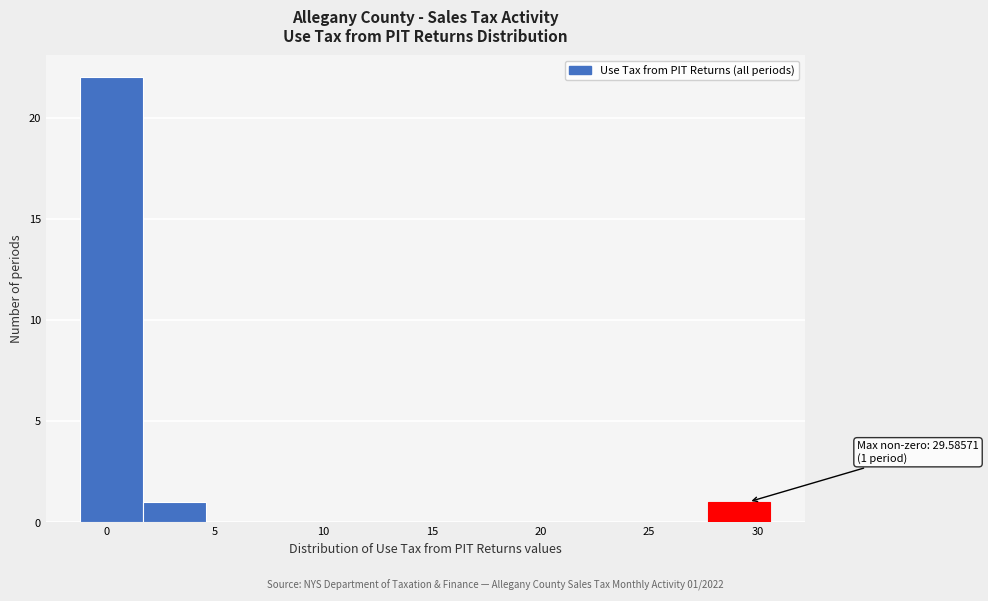

Over which range of the x-axis is the bar tallest?

-1.0 to 1.5